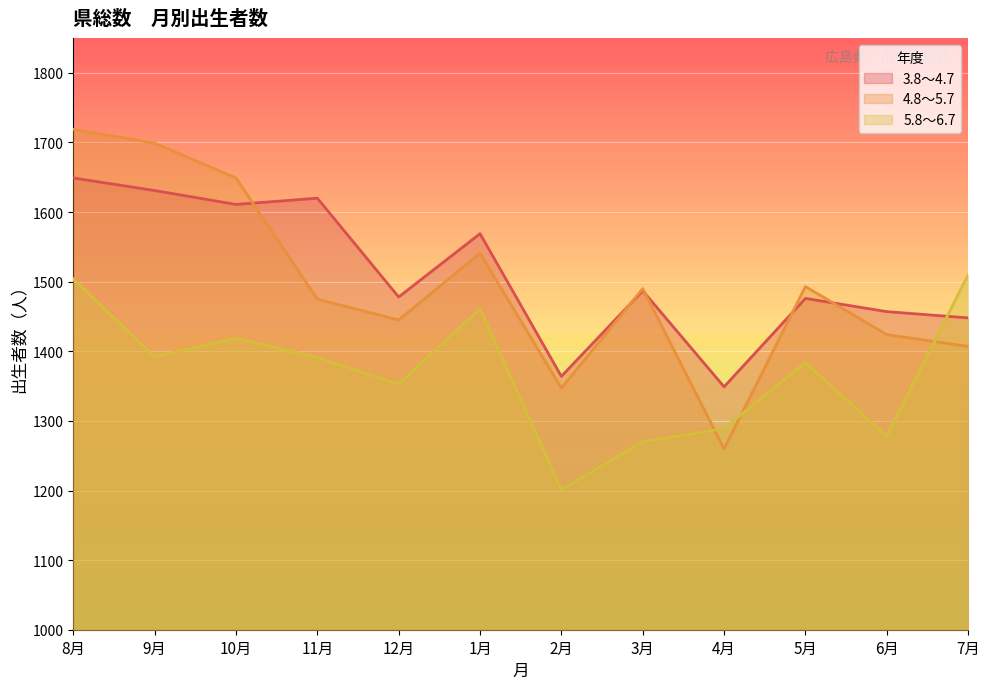

What is the spread (max minus min) of values at 5月?

109